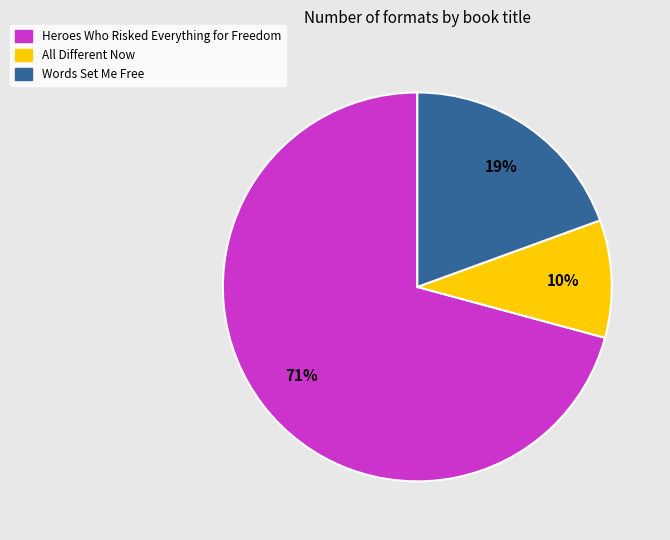

Combined, do Words Set Me Free and All Different Now account for over 50%?

No